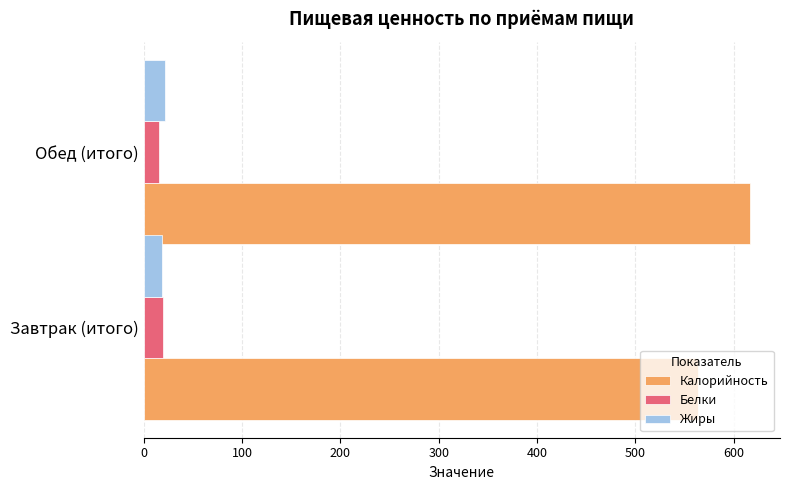

What is the sum of all Калорийность values?

1180.0